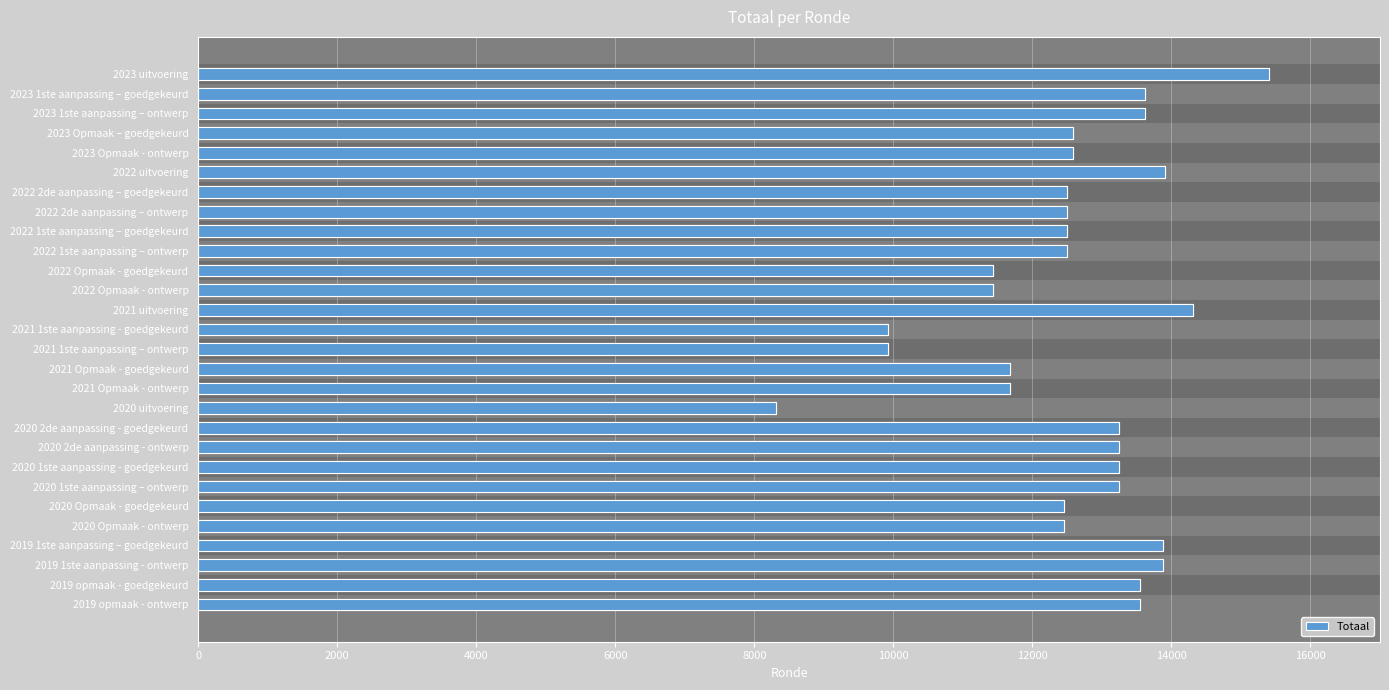

What is the difference between the maximum and minimum values?

7103